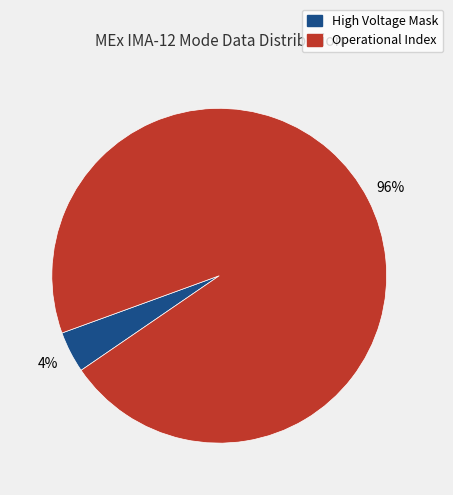

Does any single category account for the majority?

Yes